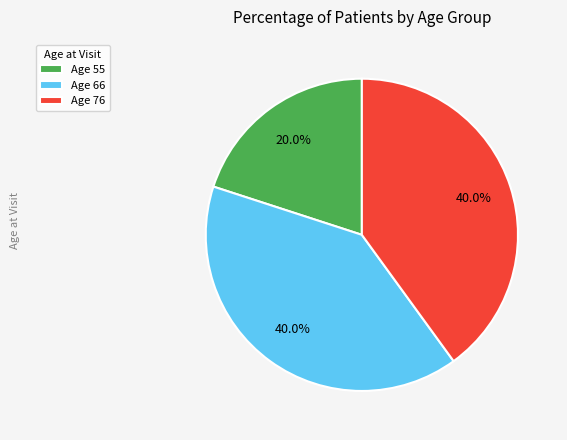

Which slice is the smallest?

Age 55